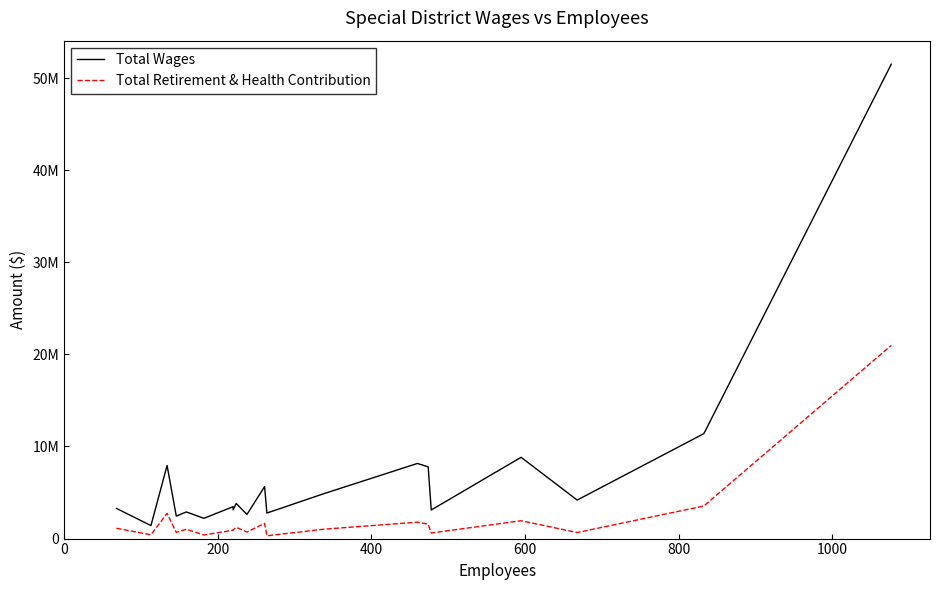

Rank the series by their maximum value, from highest to lowest.

Total Wages, Total Retirement & Health Contribution